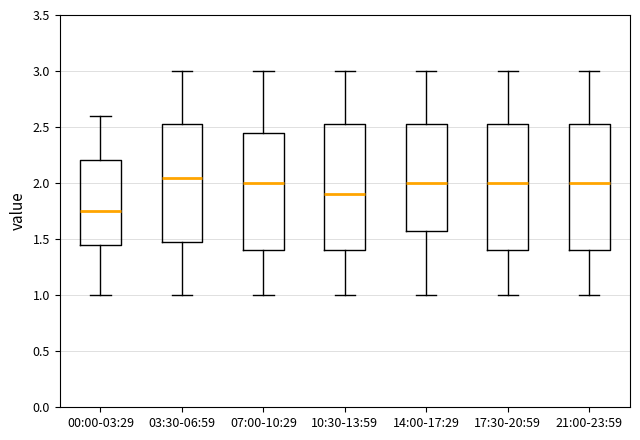

Where does the median line of the box for 07:00-10:29 sit on the y-axis? The values are not printed on the chart, so give them approximately, as read against the axis.

2.00